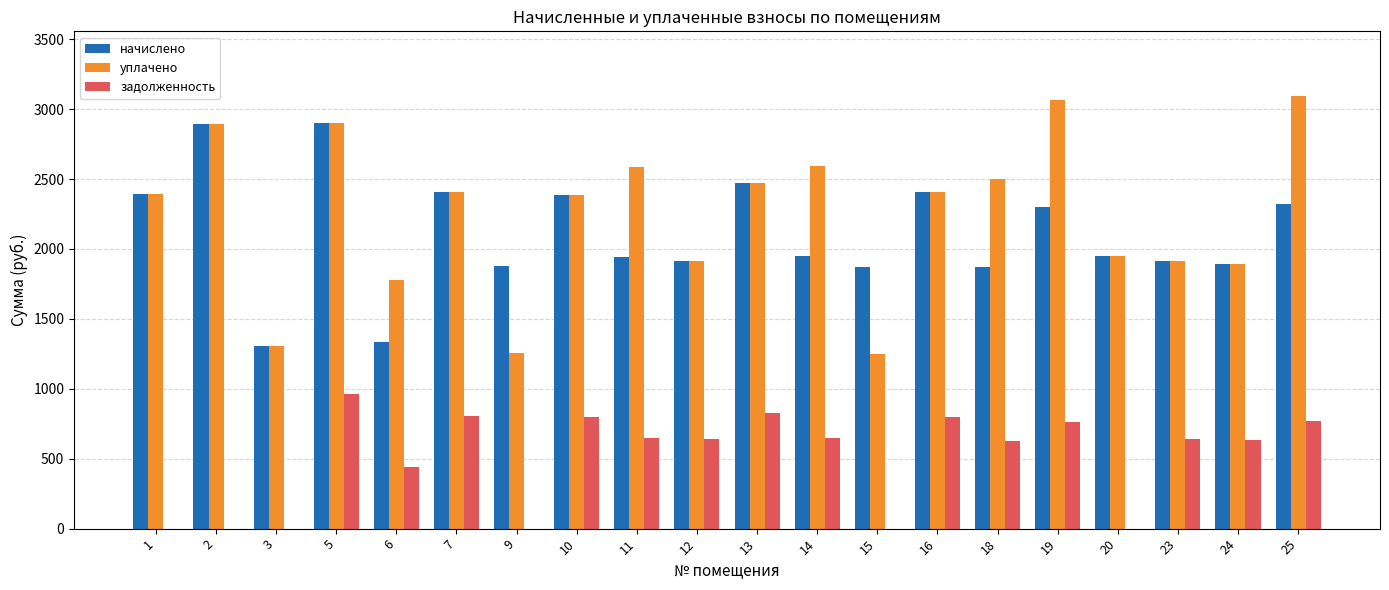

How many data points does each series have?

20